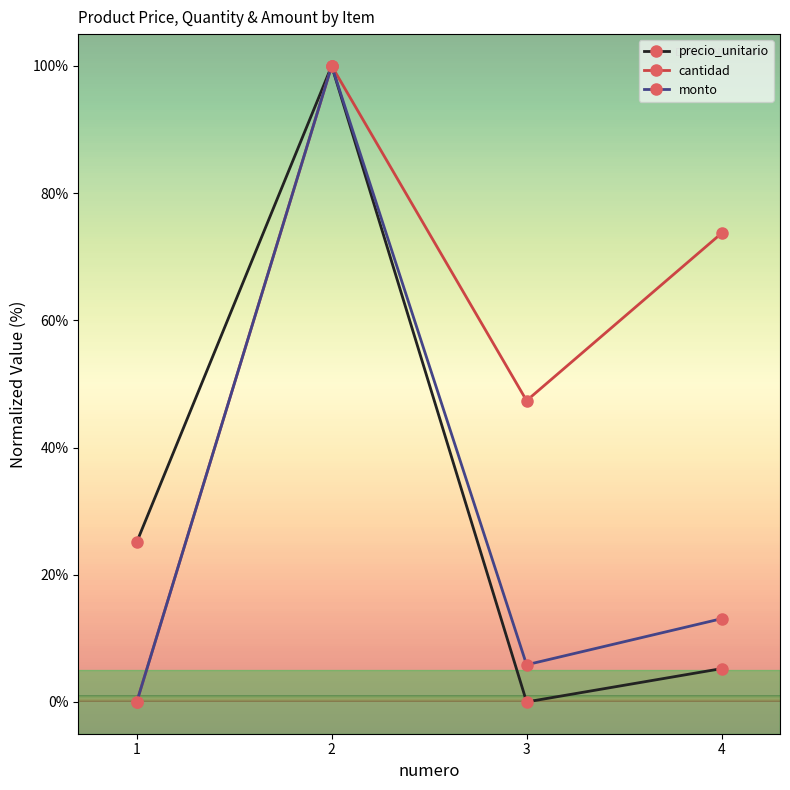

In precio_unitario, how many points are higher than both neighbors (excluding endpoints)?

1